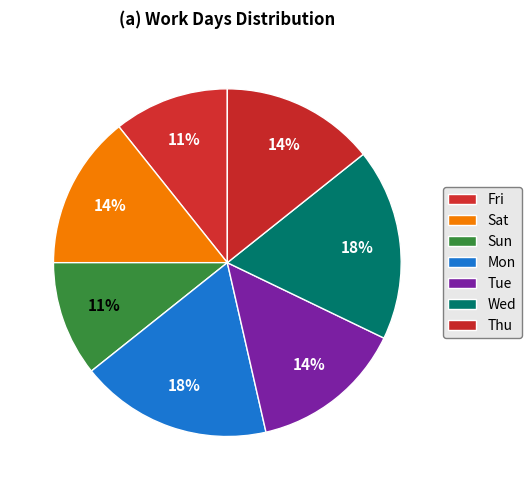

Count the number of slices in the pie.

7